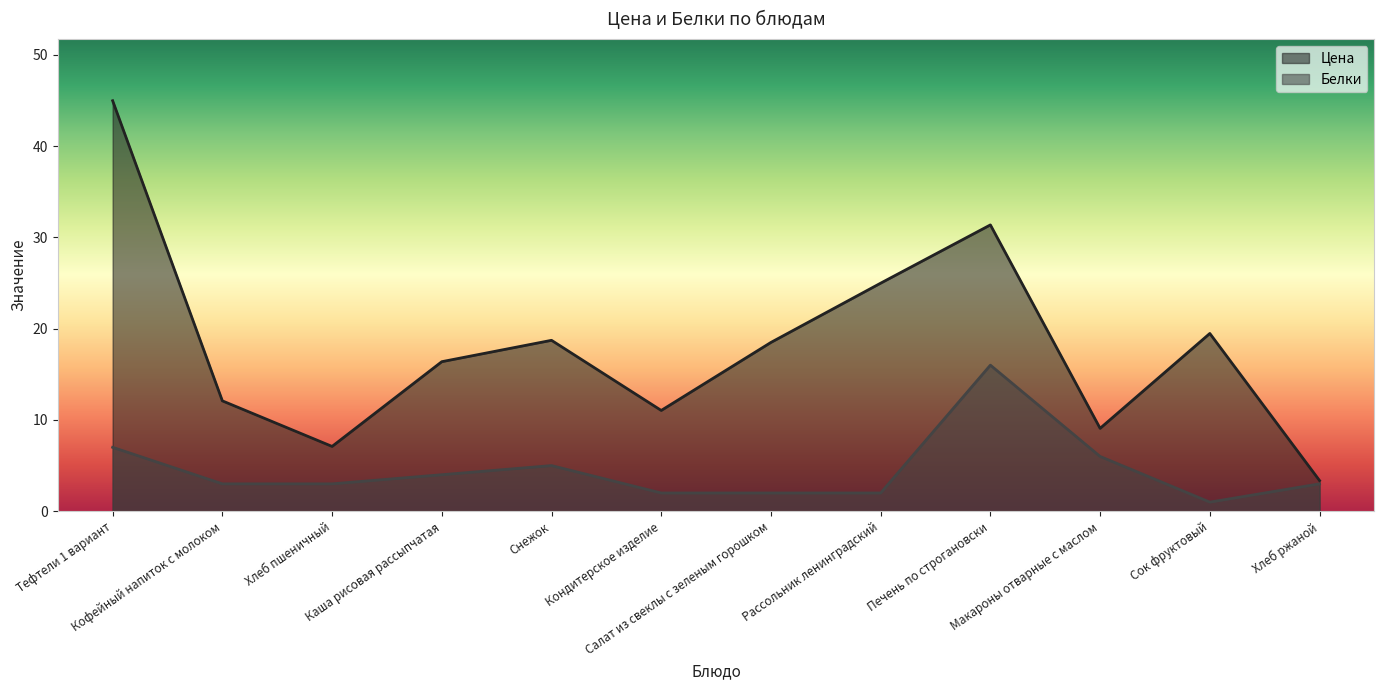

True or false: Цена has more than 0 interior local peaks.

True